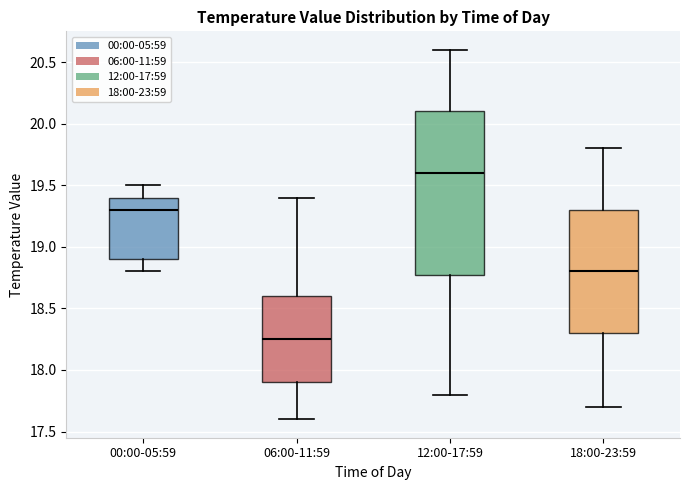

Reading left to right, read every box against the y-axis: the position of its median line, the range the box covers, and the ends of its whiskers. The values are not printed on the chart, so give them approximately, as read against the axis.

00:00-05:59: median 19.30, box 18.90 to 19.40, whiskers 18.80 to 19.50
06:00-11:59: median 18.25, box 17.90 to 18.60, whiskers 17.60 to 19.40
12:00-17:59: median 19.60, box 18.80 to 20.10, whiskers 17.80 to 20.60
18:00-23:59: median 18.80, box 18.30 to 19.30, whiskers 17.70 to 19.80